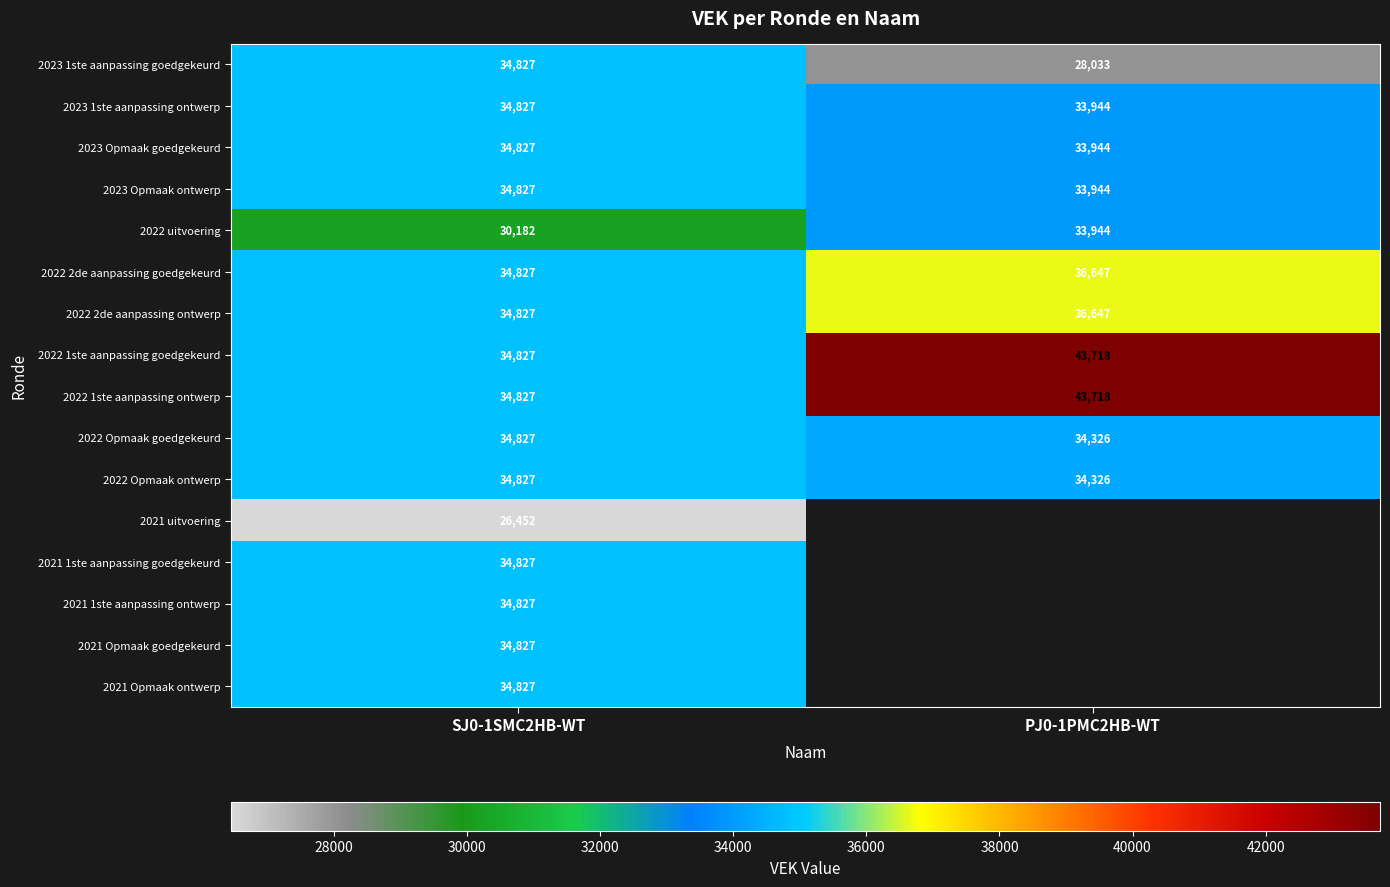

List the labels in order of 2022 uitvoering value, smallest first.

SJ0-1SMC2HB-WT, PJ0-1PMC2HB-WT